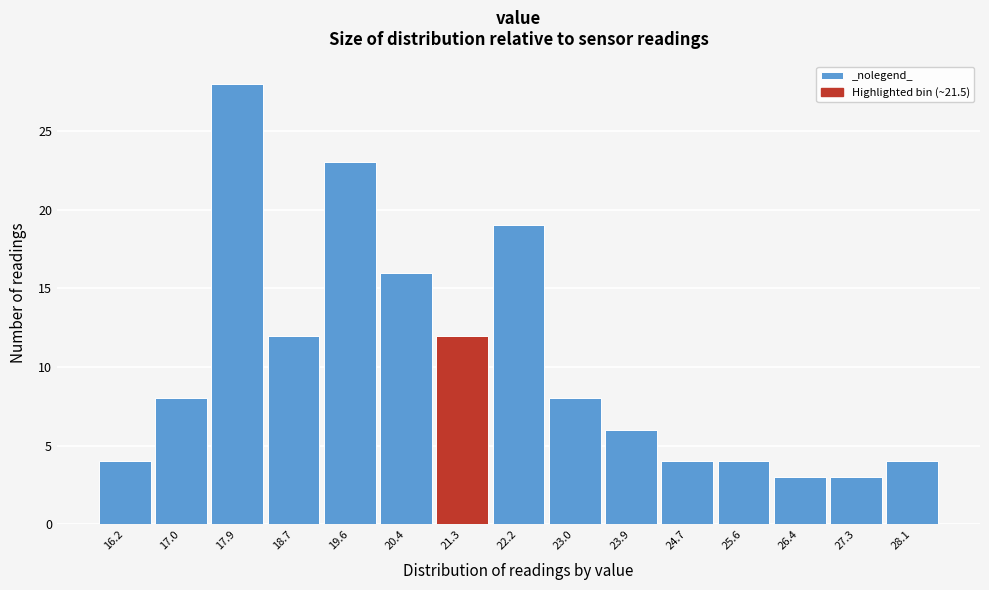

Reading left to right, extract all data points from this chart.

4	8	28	12	23	16	12	19	8	6	4	4	3	3	4